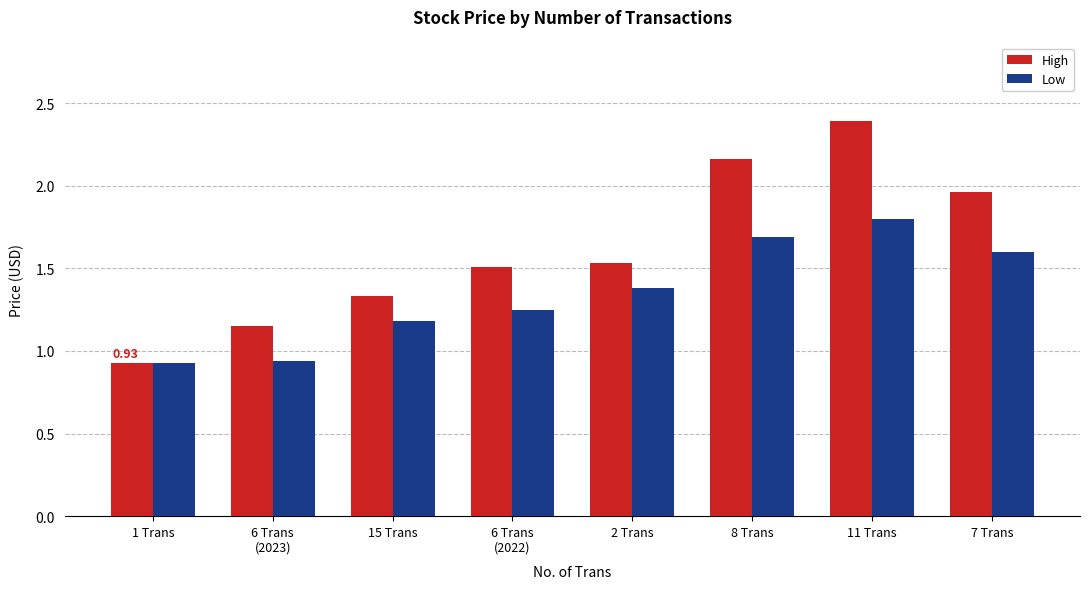

List the series in order of their peak value, highest first.

High, Low